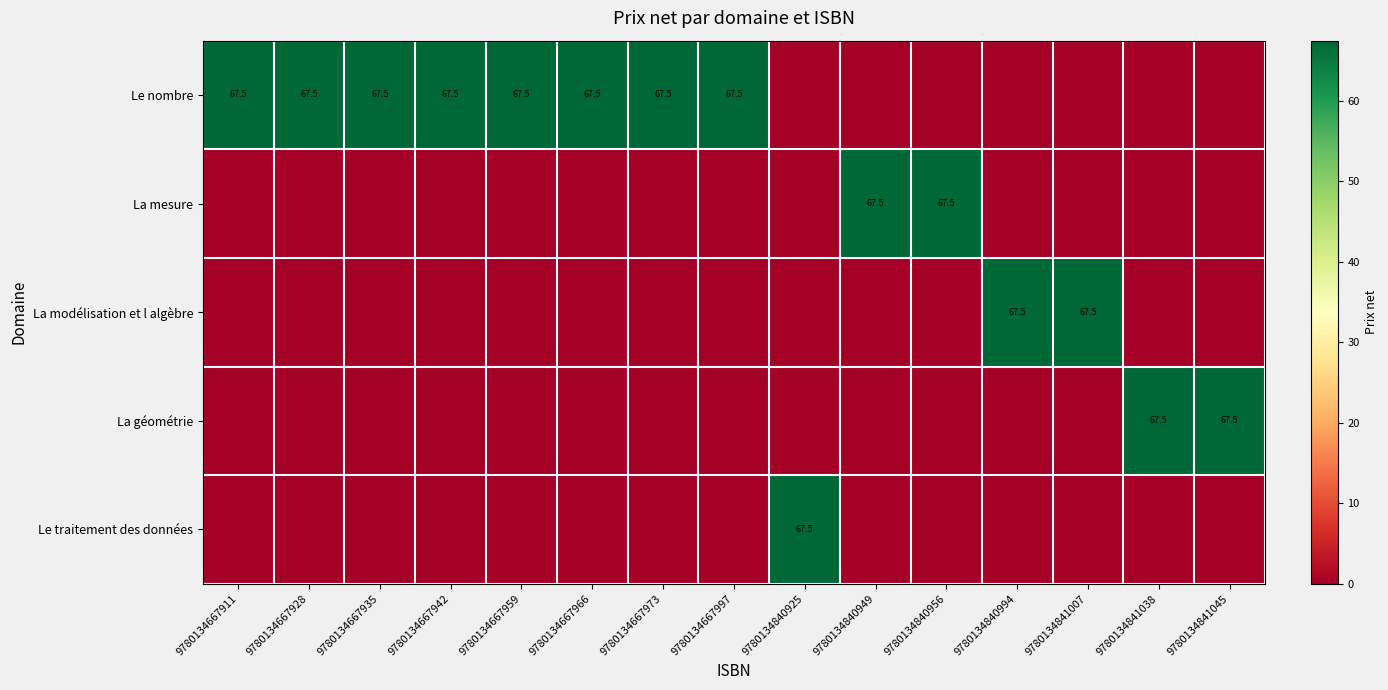

How many series are shown in this chart?

5